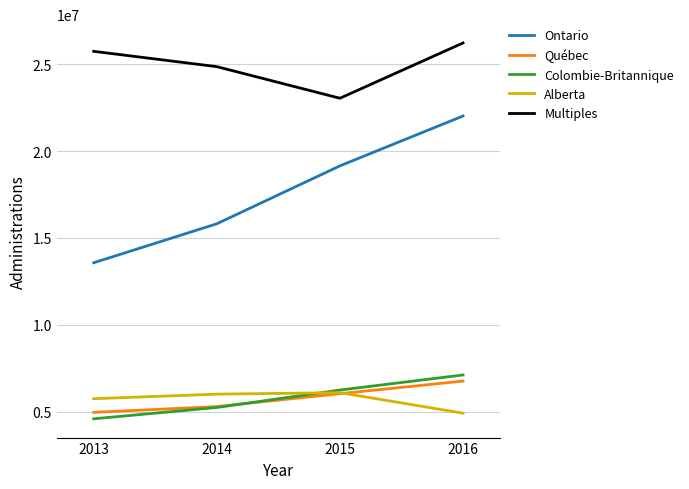

What is the minimum value shown in the chart?

4587960